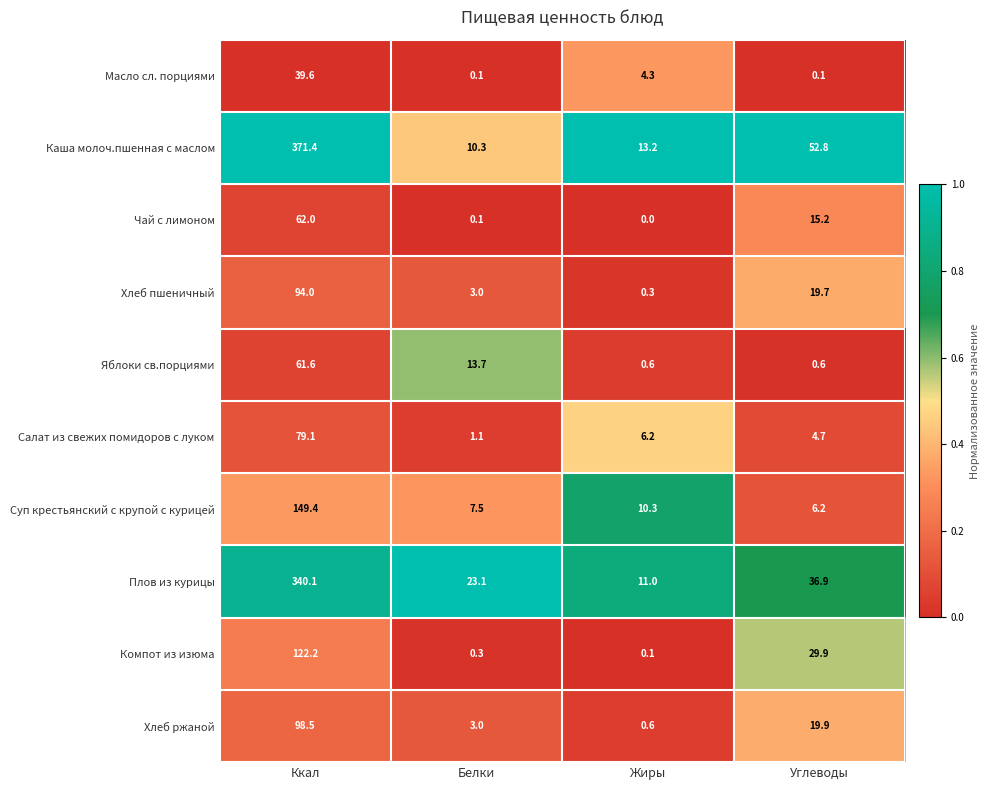

At which label is Каша молоч.пшенная с маслом closest to 190?

Углеводы